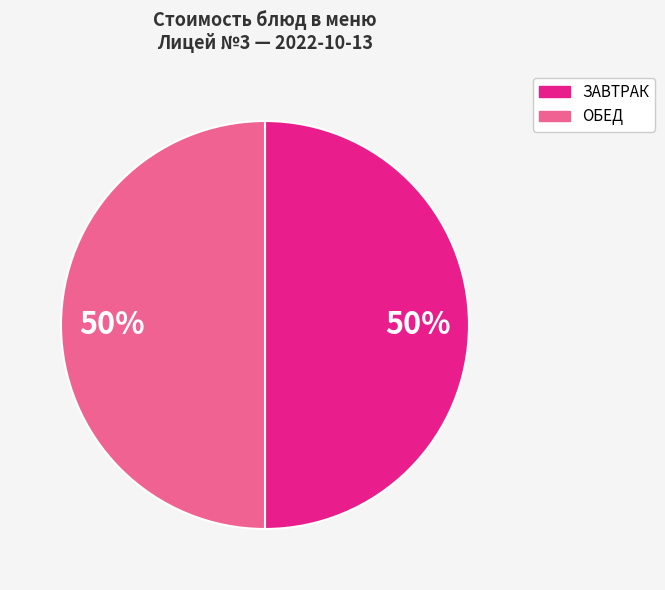

Is the sum of ОБЕД and ЗАВТРАК greater than half?

Yes